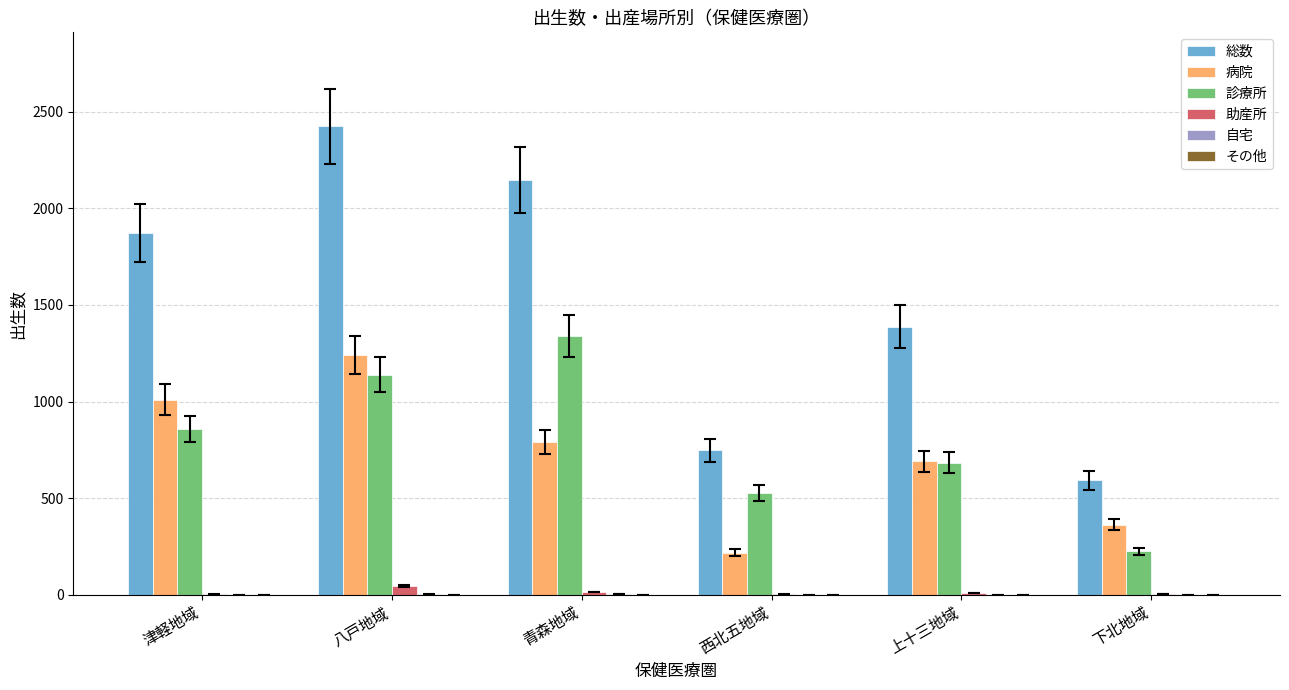

What is the greatest value displayed?

2425